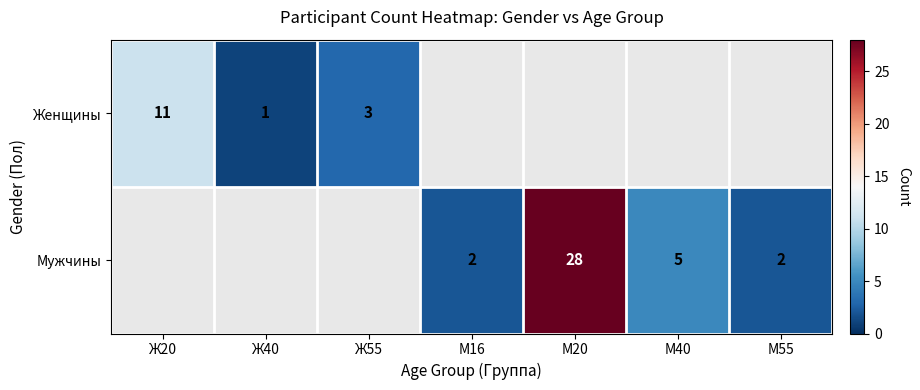

What is the sum of the Мужчины values at М40 and М55?

7